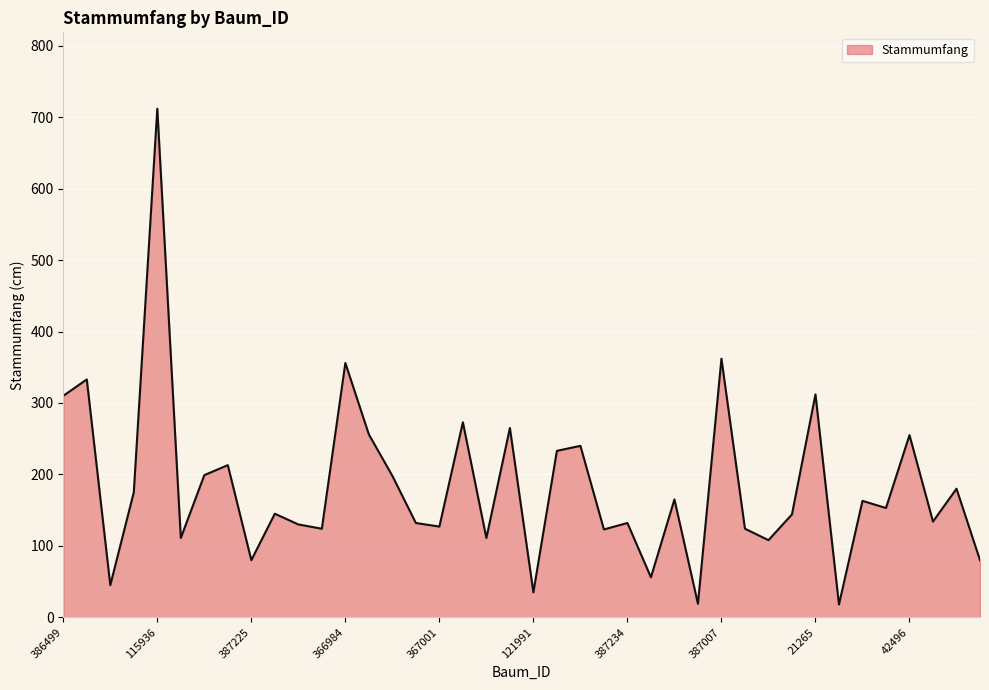

How many series are shown in this chart?

1